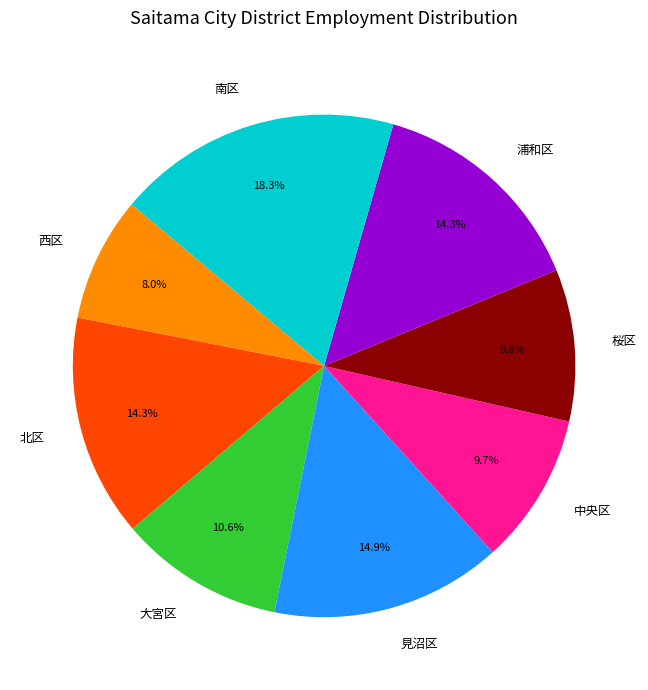

To the nearest percent, what is the average slice percentage?

12%